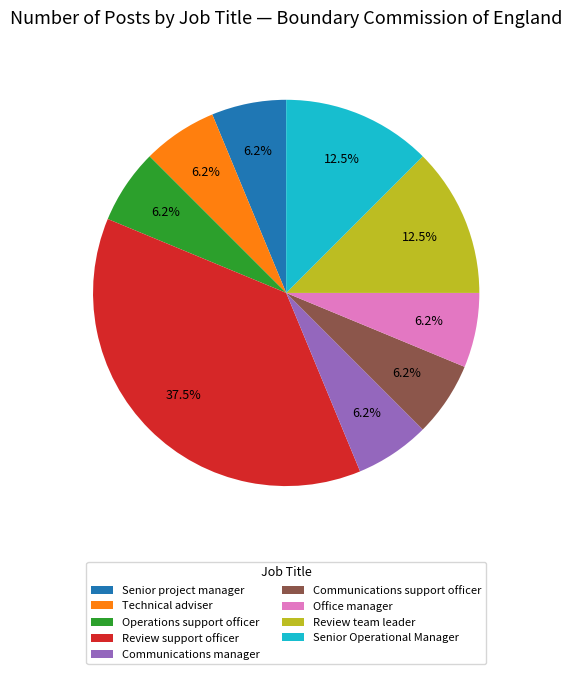

To the nearest percent, what is the difference between the Senior project manager and Review support officer slice percentages?

31%